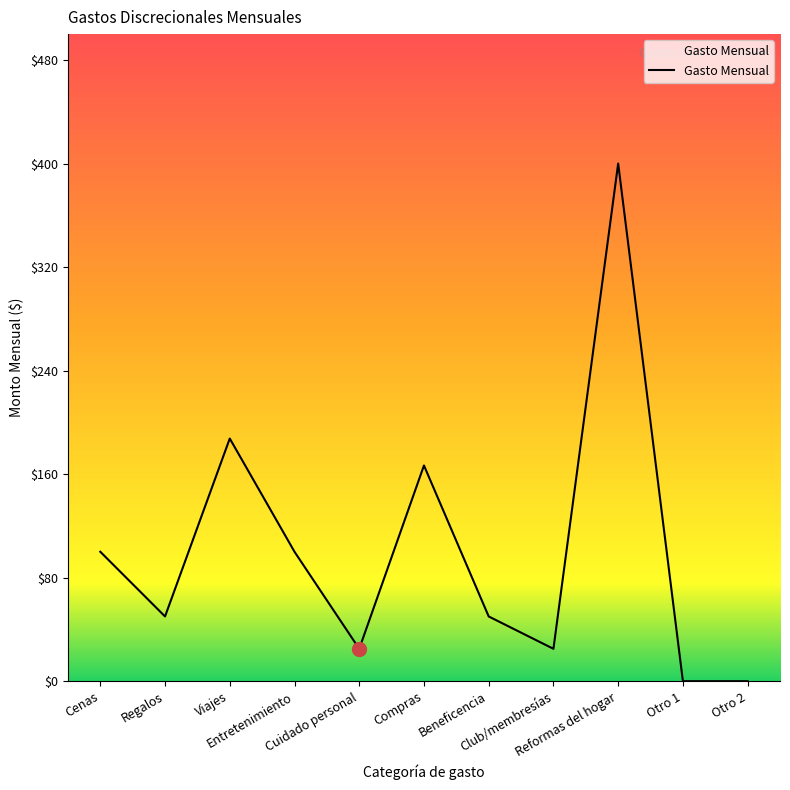

What is the maximum value shown in the chart?

400.0